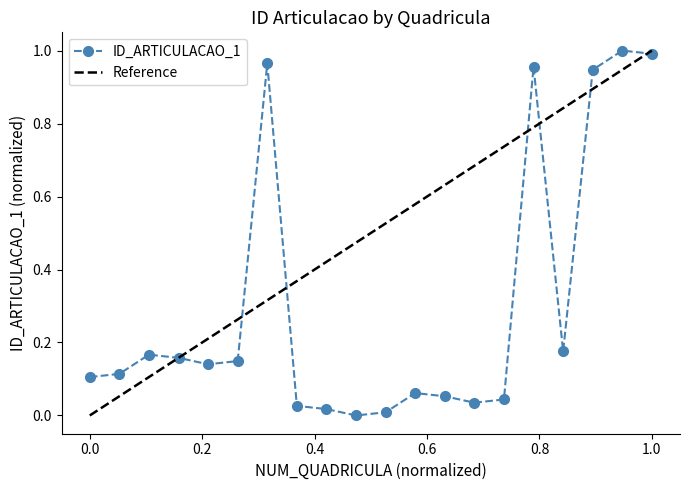

True or false: ID_ARTICULACAO_1 has a value of 1.0 at 1.0.

True